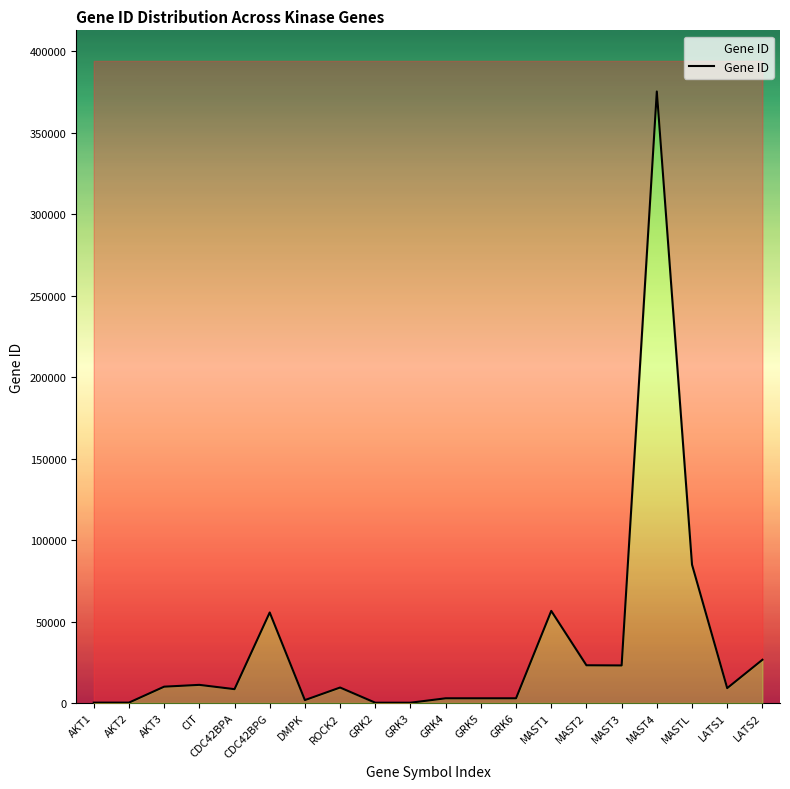

Where is the first local minimum?

CDC42BPA